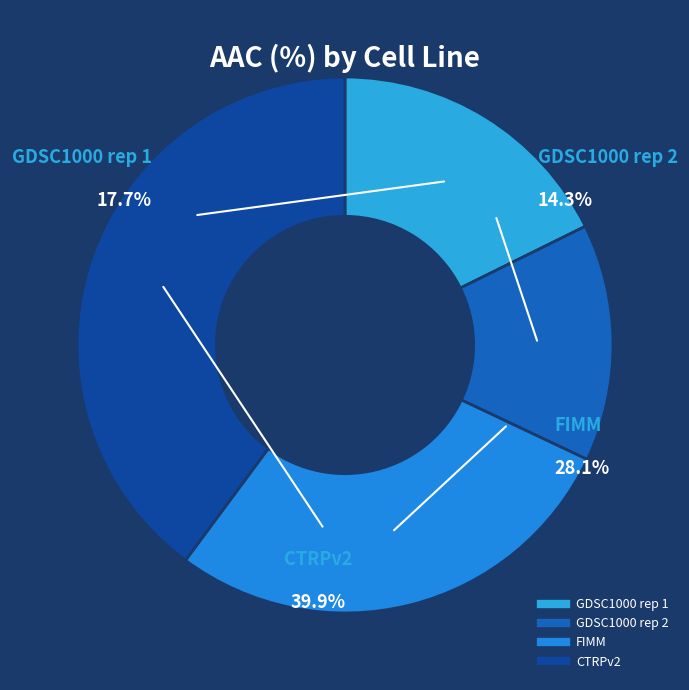

Does any single category account for the majority?

No